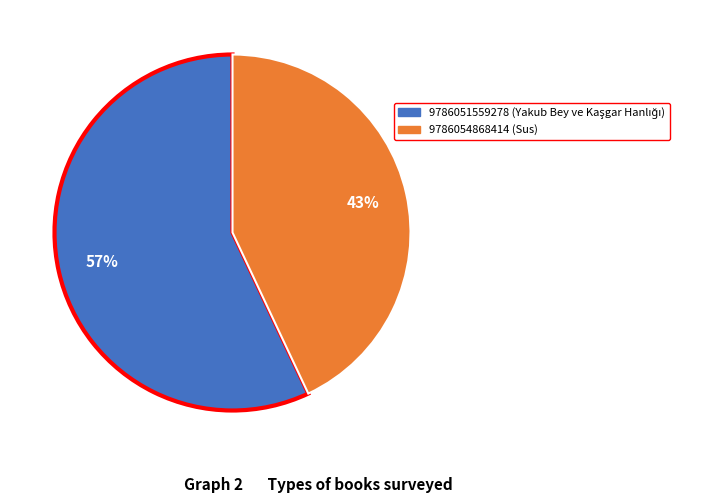

Is it true that 9786051559278 is 57% of the pie?

True